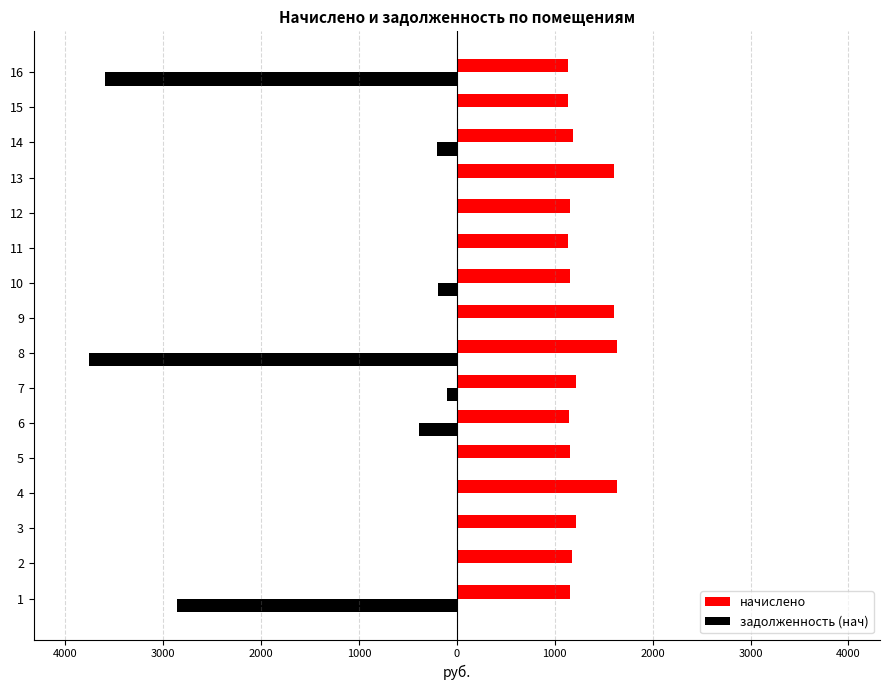

List the series in order of their peak value, lowest first.

задолженность (нач), начислено